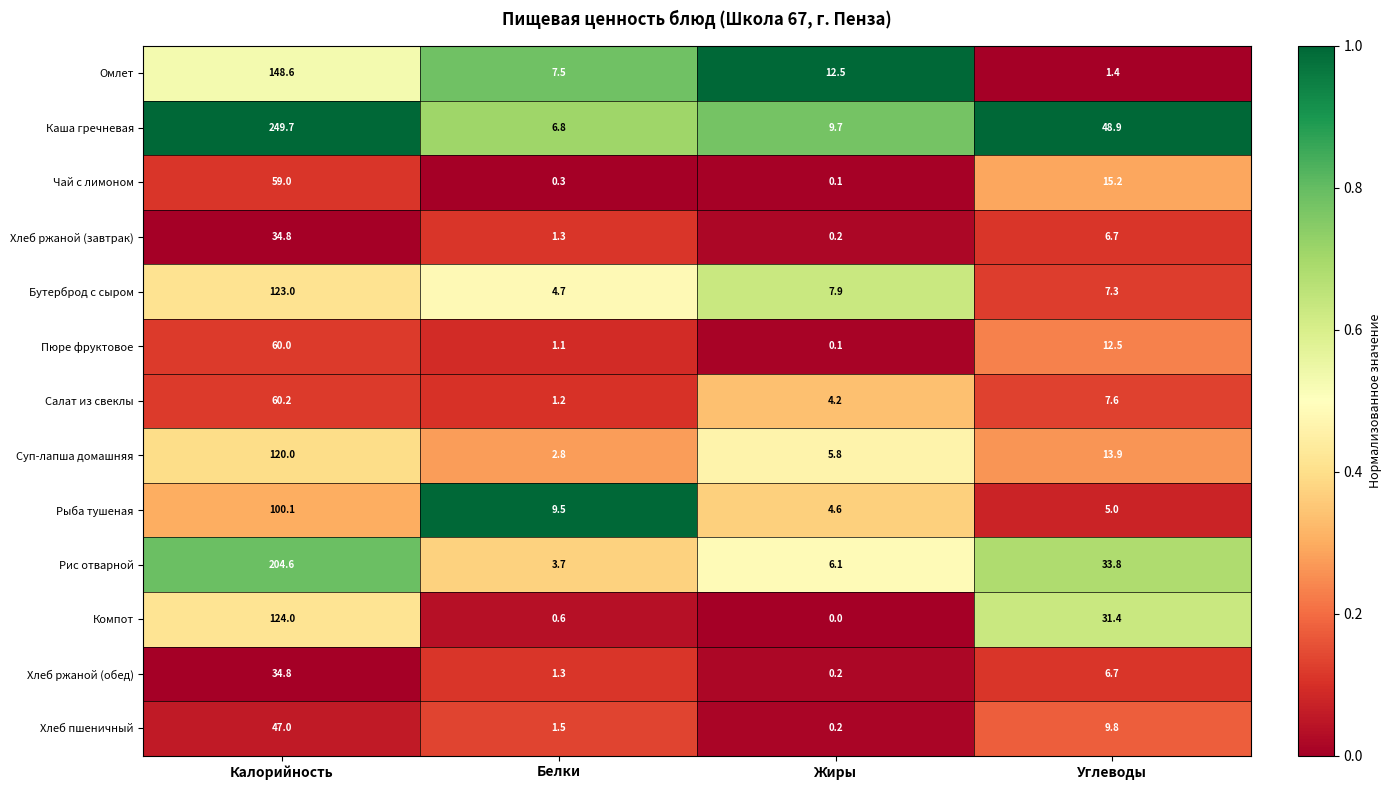

How many series are shown in this chart?

13